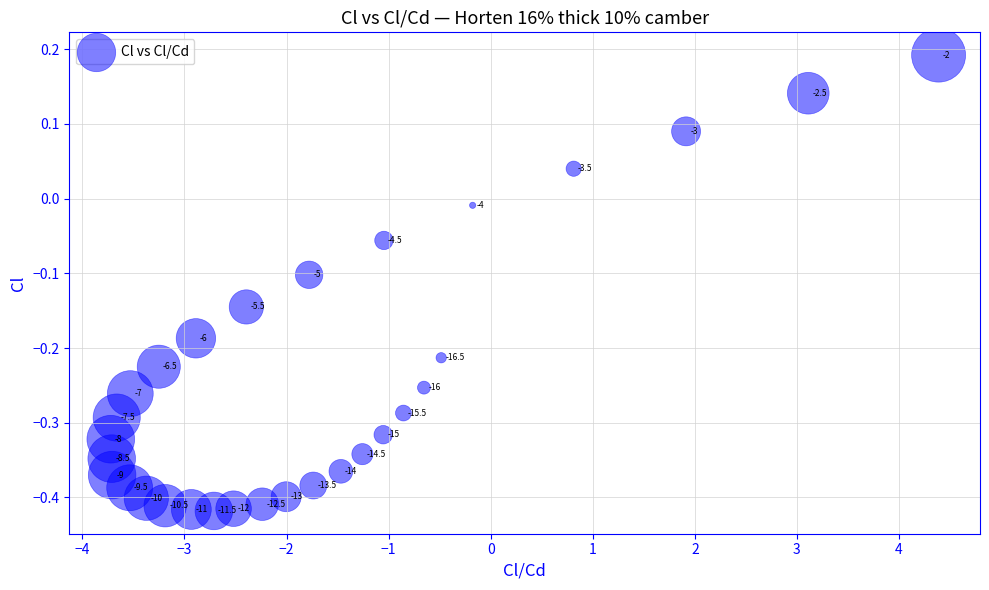

What is the range of X values (max minus min)?

8.1